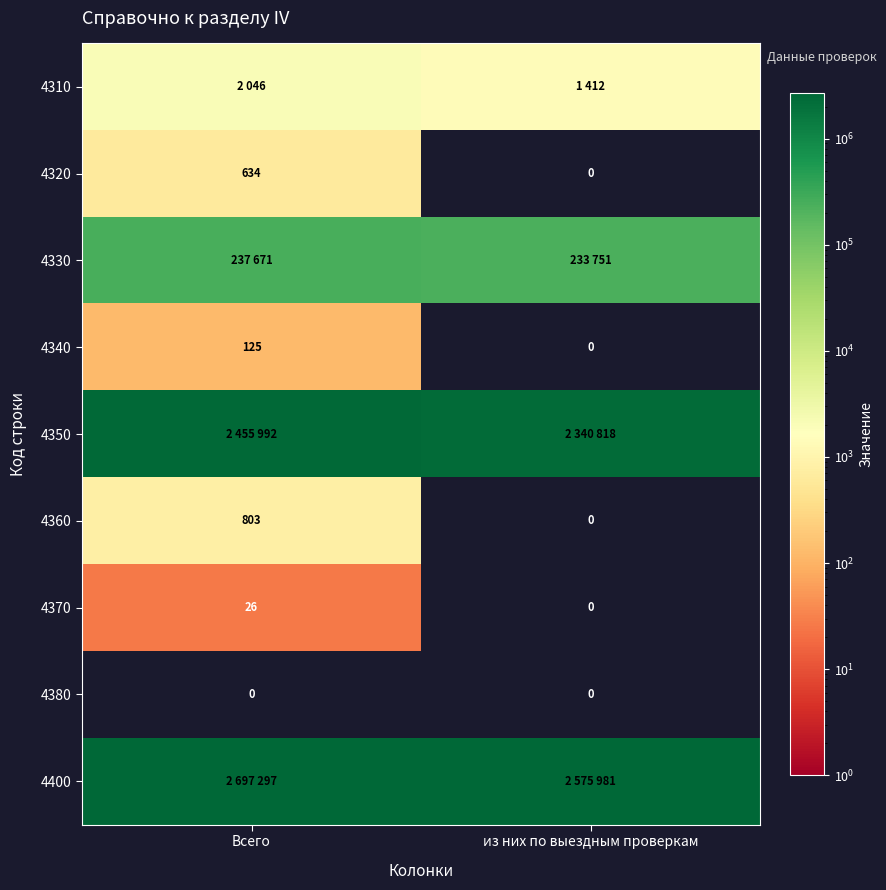

Is it true that 4320 equals 273 at Всего?

False